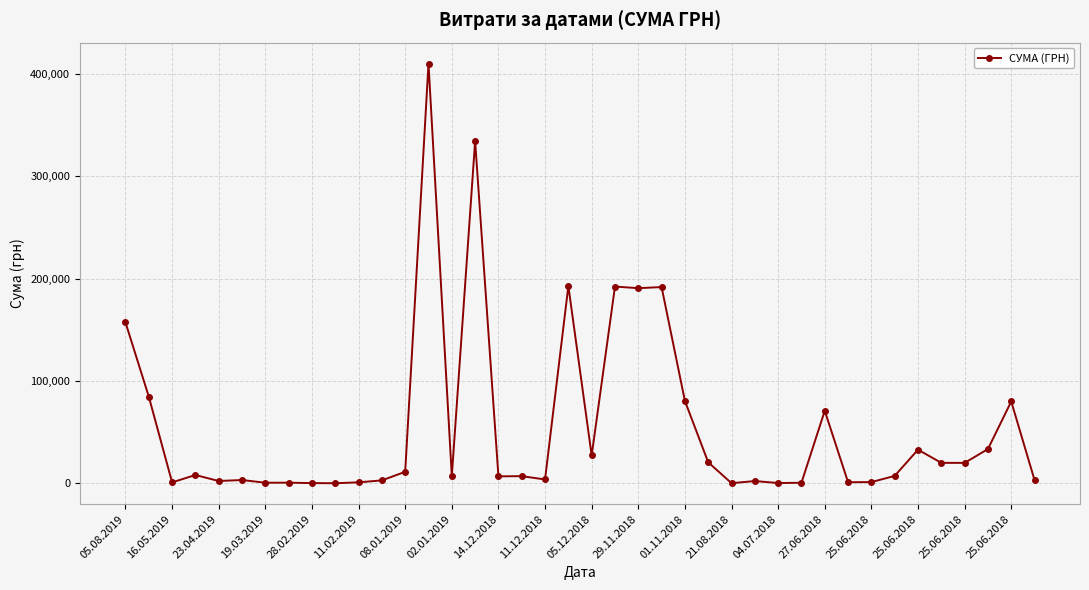

What is the value of the 13th point from the left?

11338.6